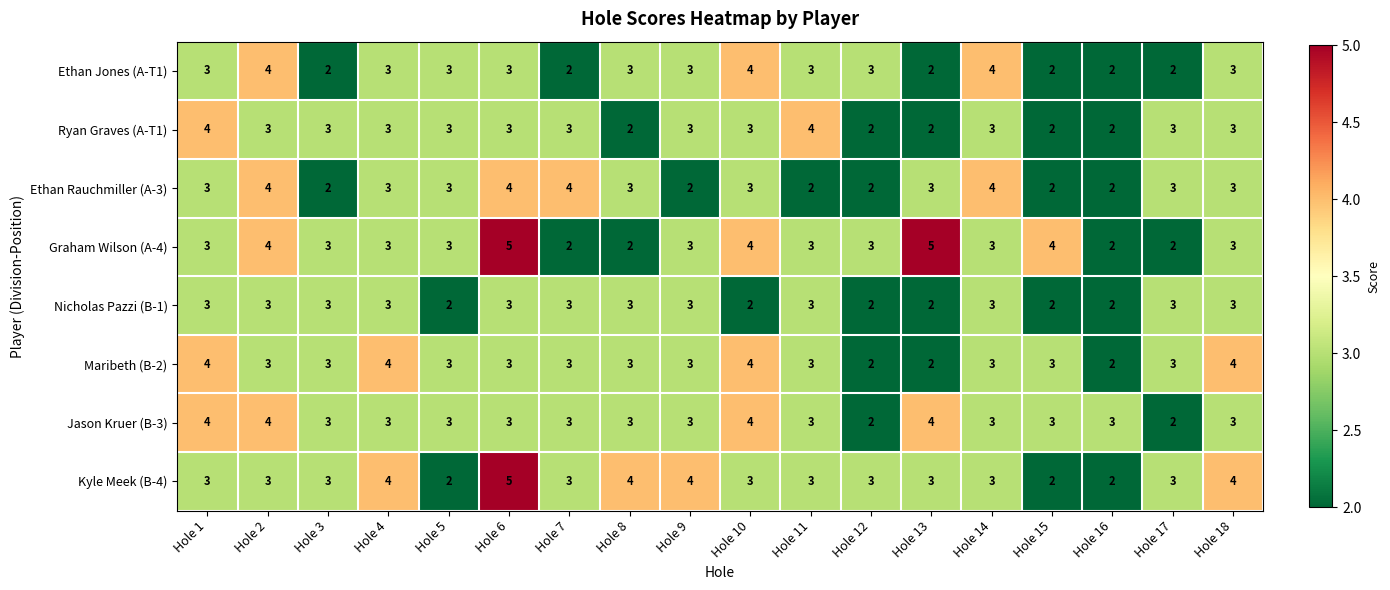

What value does the Jason Kruer (B-3) series have at Hole 18?

3